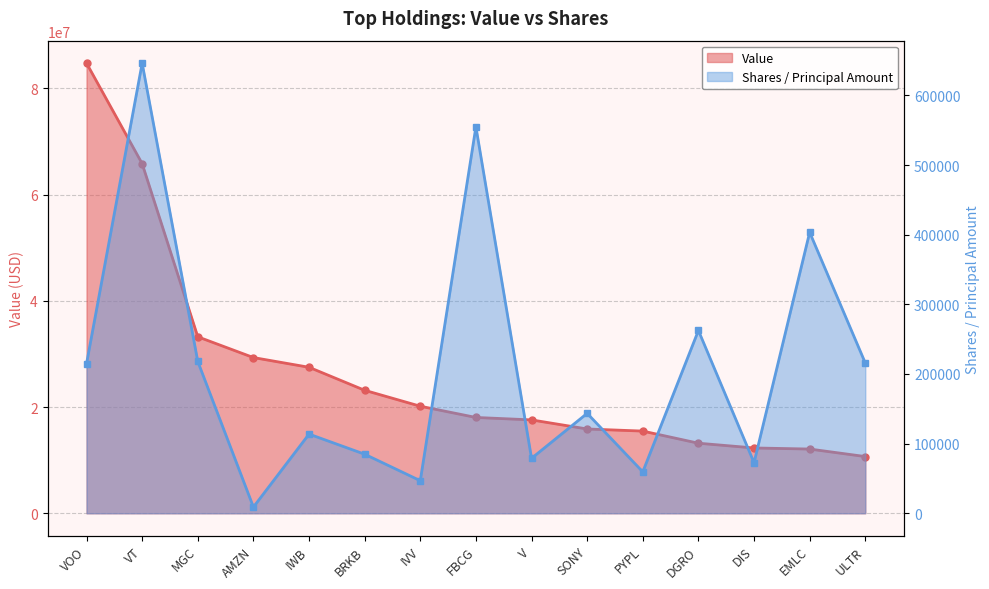

Reading right to left, transcribe all the data shown in this chart.

Value: ULTR=10678000	EMLC=12091000	DIS=12296000	DGRO=13188000	PYPL=15472000	SONY=15867000	V=17578000	FBCG=18037000	IVV=20152000	BRKB=23151000	IWB=27483000	AMZN=29312000	MGC=33222000	VT=65817000	VOO=84728000
Shares or principal amount: ULTR=215812	EMLC=403452	DIS=72657	DGRO=262493	PYPL=59459	SONY=143486	V=78909	FBCG=554995	IVV=46776	BRKB=84823	IWB=113703	AMZN=8922	MGC=218009	VT=646345	VOO=214827